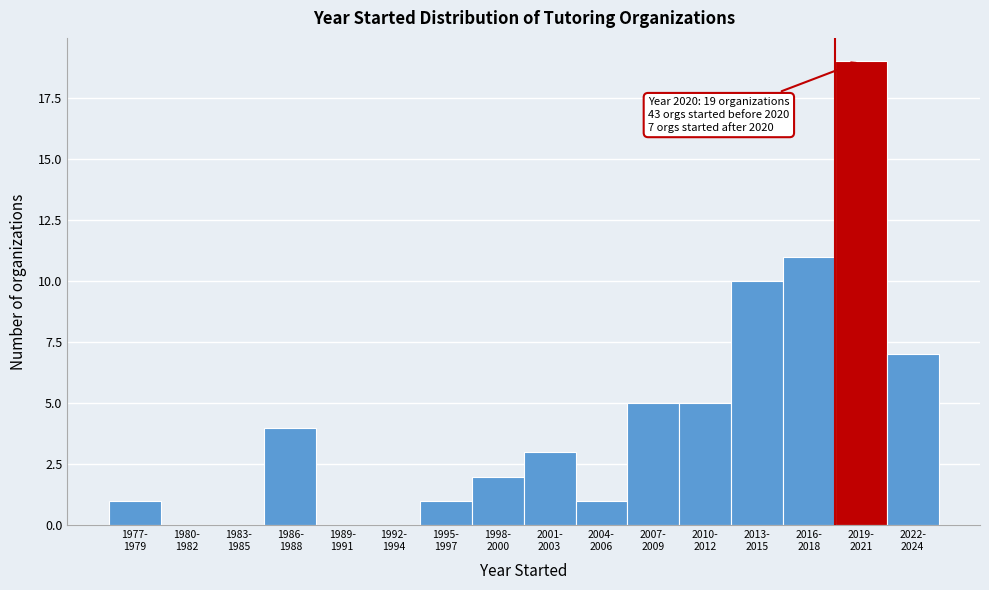

What is the greatest value displayed?

19